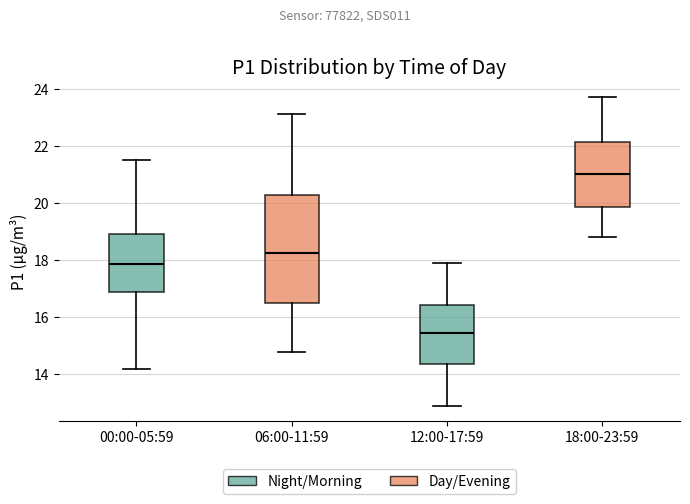

Reading left to right, read every box against the y-axis: the position of its median line, the range the box covers, and the ends of its whiskers. The values are not printed on the chart, so give them approximately, as read against the axis.

00:00-05:59: median 17.8, box 17.0 to 19.0, whiskers 14.2 to 21.6
06:00-11:59: median 18.2, box 16.6 to 20.2, whiskers 14.8 to 23.2
12:00-17:59: median 15.4, box 14.4 to 16.4, whiskers 13.0 to 18.0
18:00-23:59: median 21.0, box 19.8 to 22.2, whiskers 18.8 to 23.8